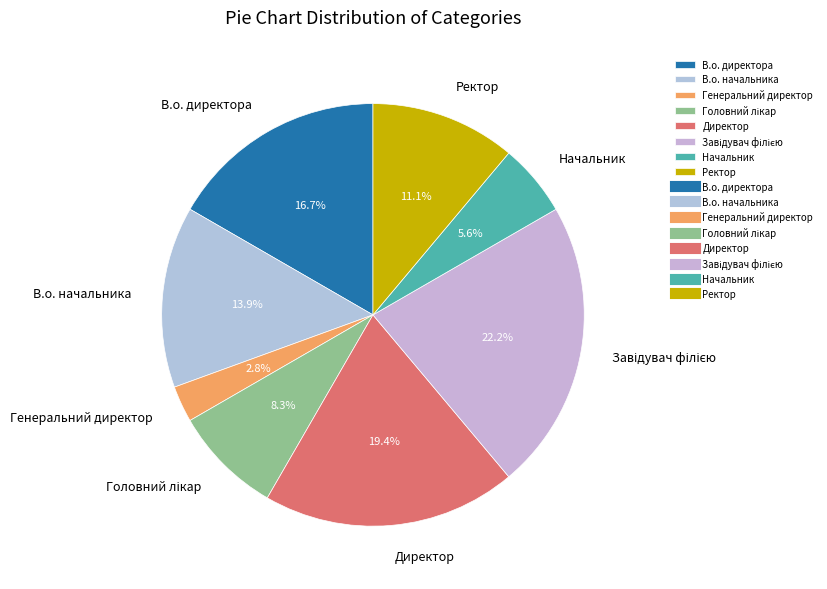

How many segments does this pie chart have?

8